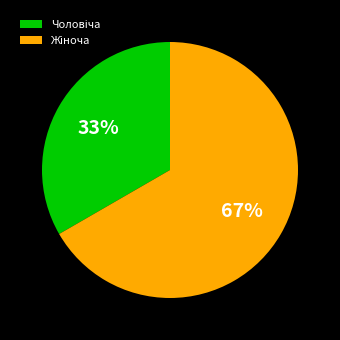

Does any single category account for the majority?

Yes